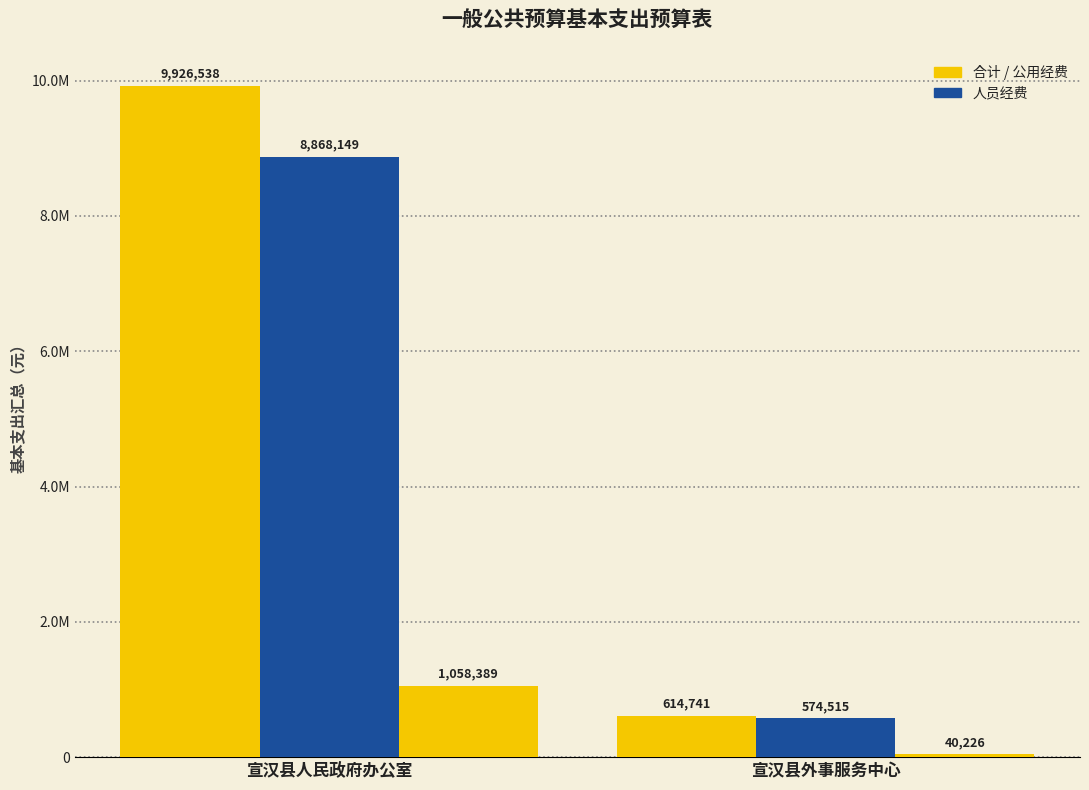

Are the bars horizontal?

No